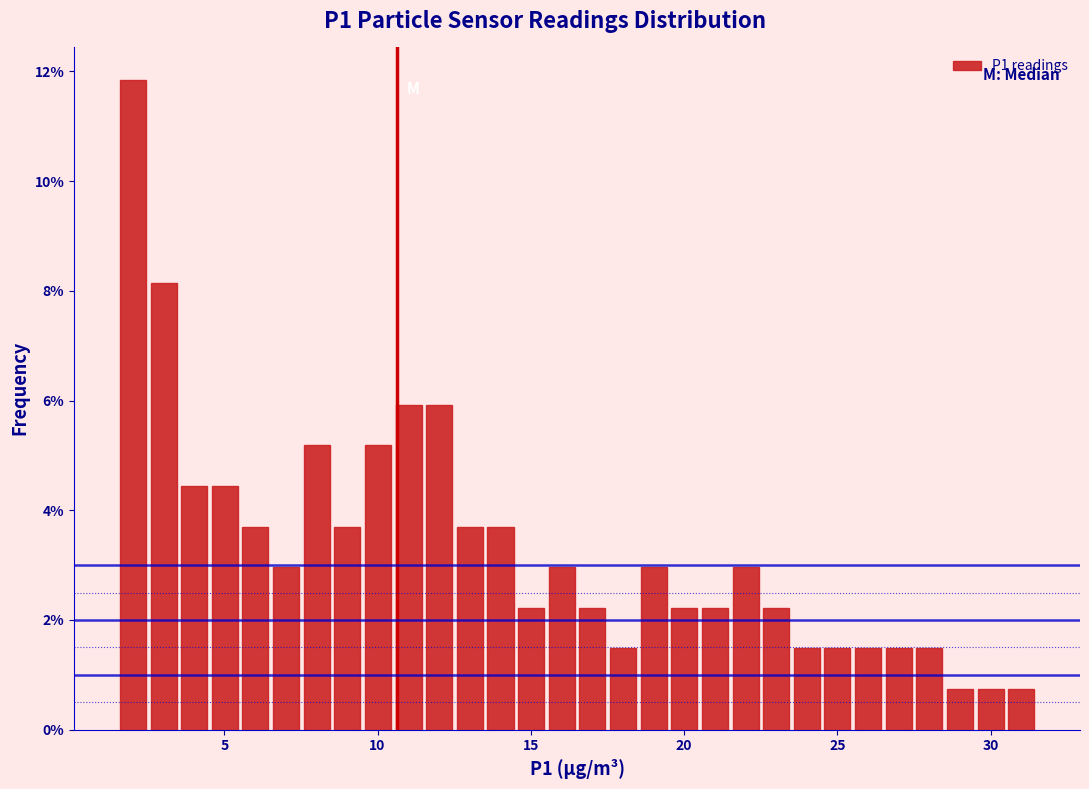

Read against the x-axis, roughly where is the centre of the tallest bar?

2.0